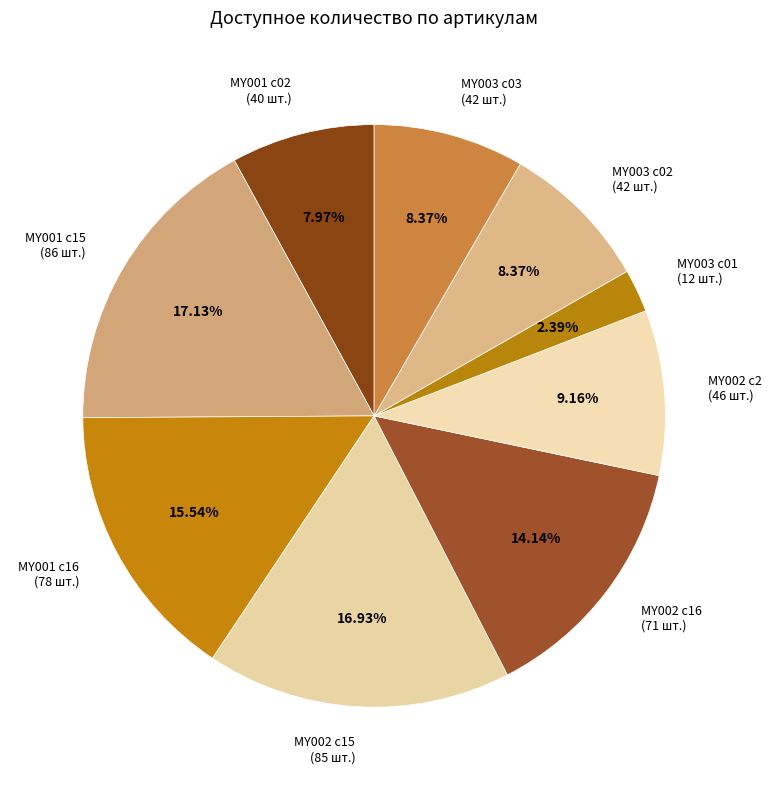

Approximately how many times larger is the value at MY002 c15 compared to MY002 c16?

1.2